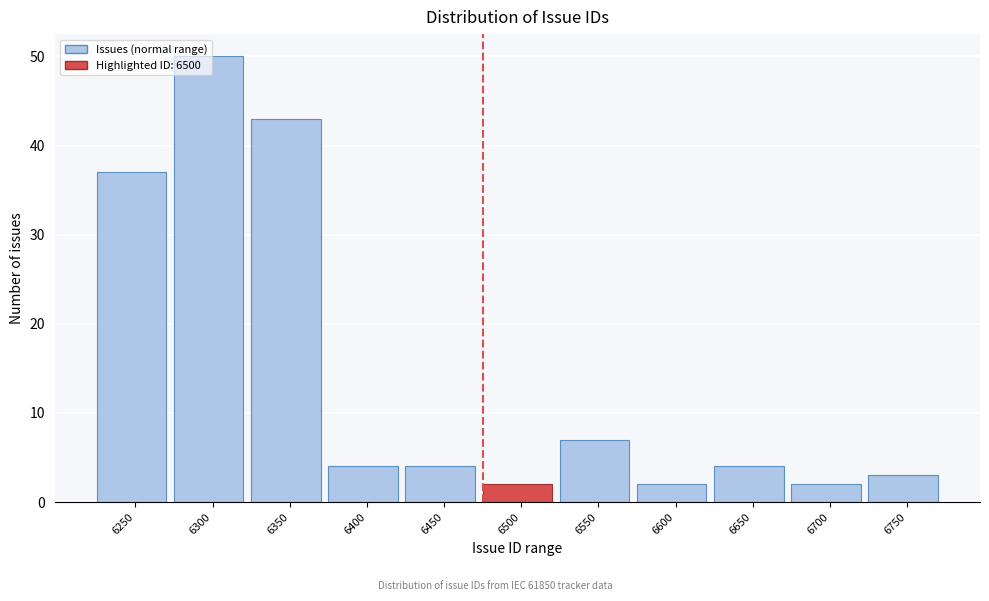

What is the average value?

14